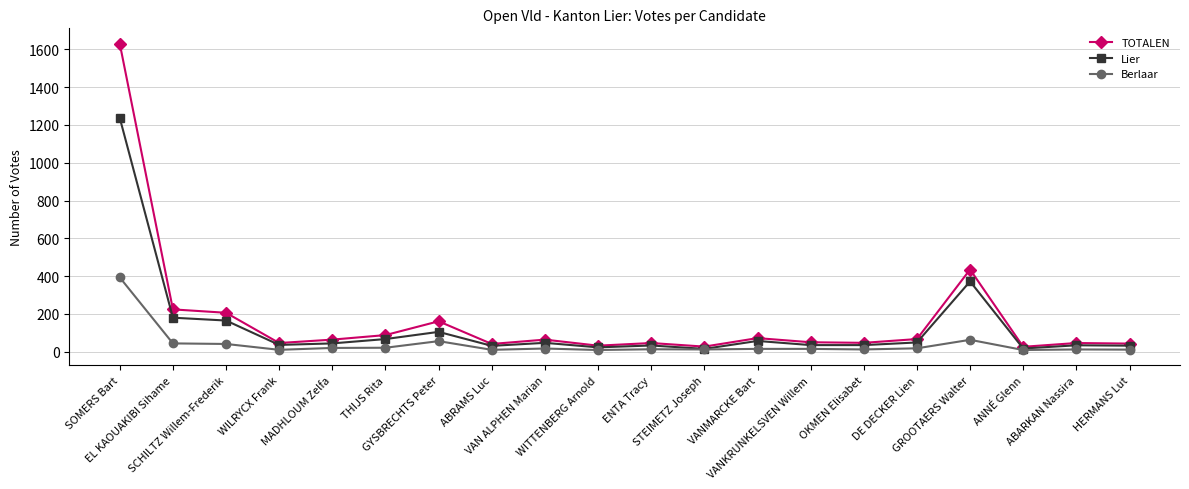

What is the label of the 1st point from the left?

SOMERS Bart